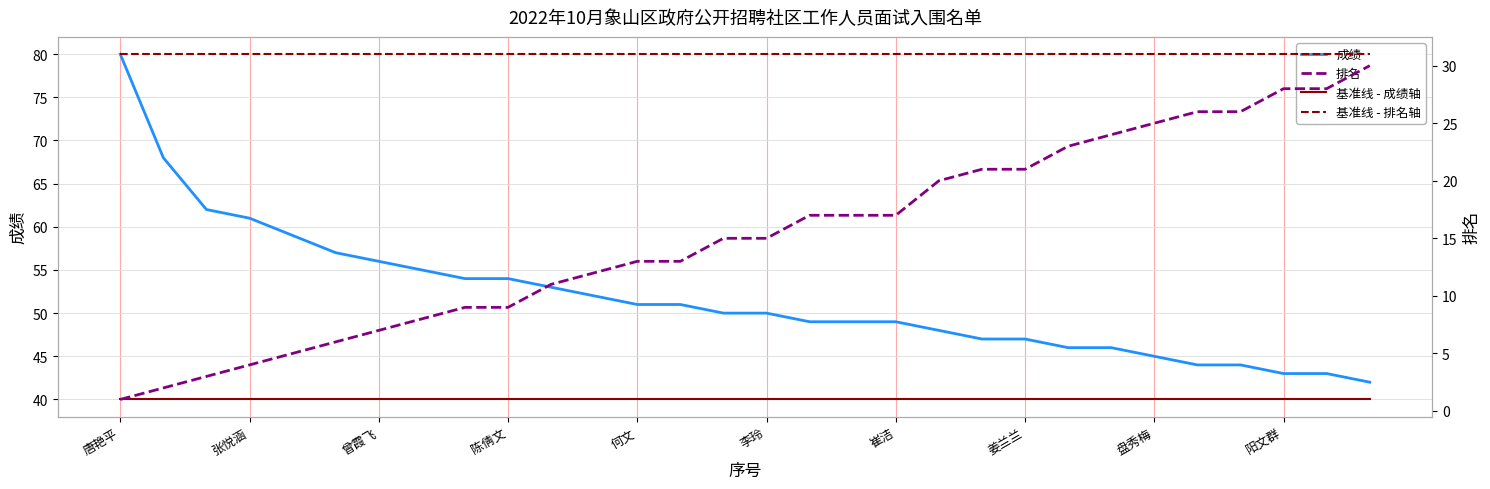

What is the sum of all 基准线 - 成绩轴 values?

1200